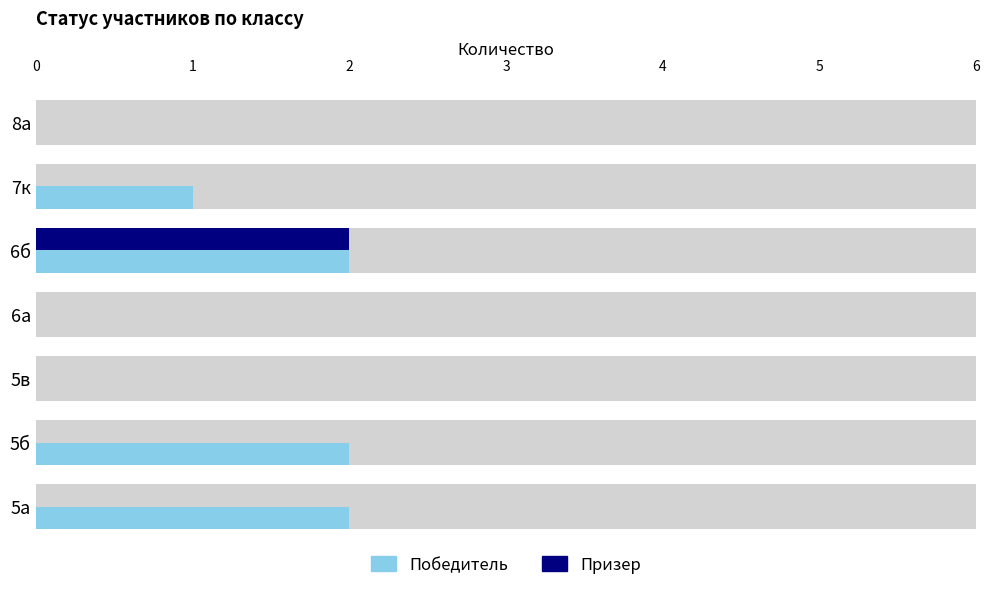

Is it true that Призер equals 0 at 5а?

True